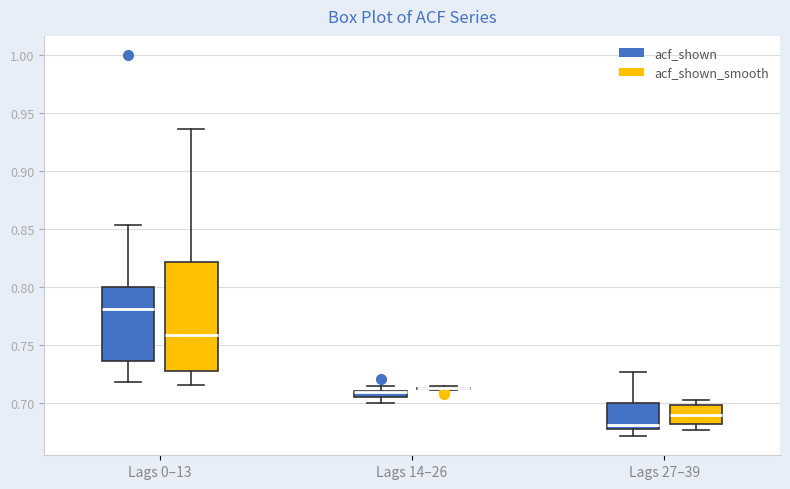

Which box is the tallest, from its lower edge to its upper edge?

Lags 0–13 (acf_shown_smooth)